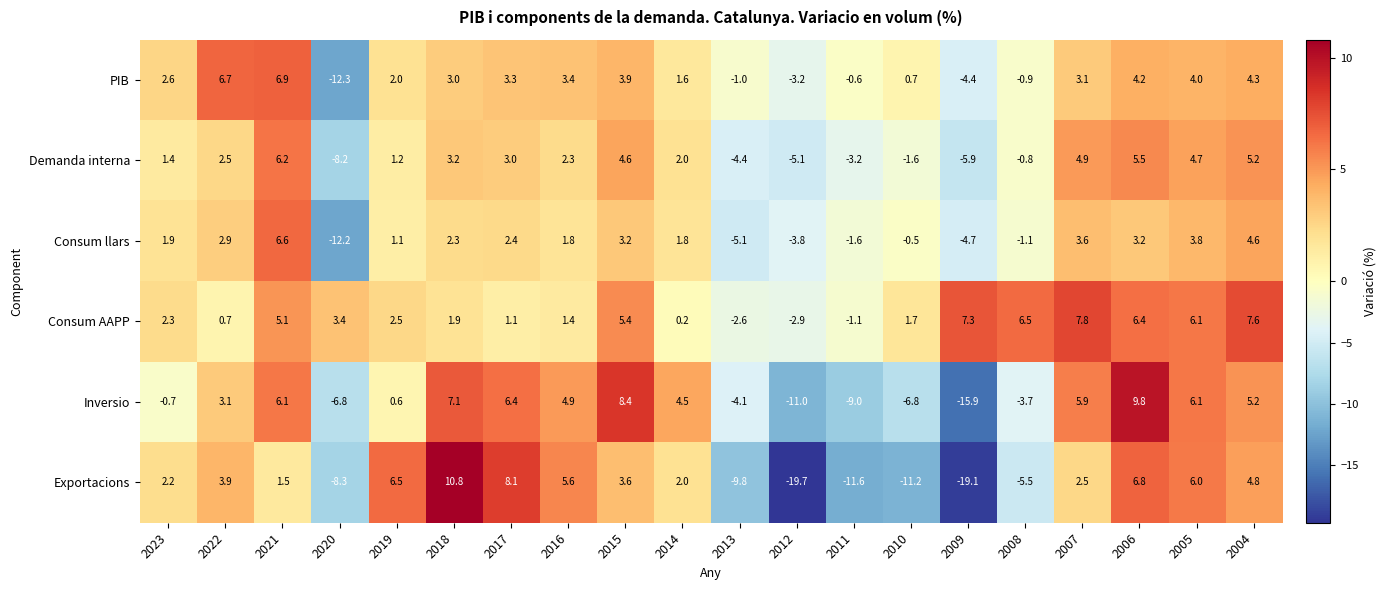

What is the difference between the second highest and second lowest values in the PIB series?

11.1